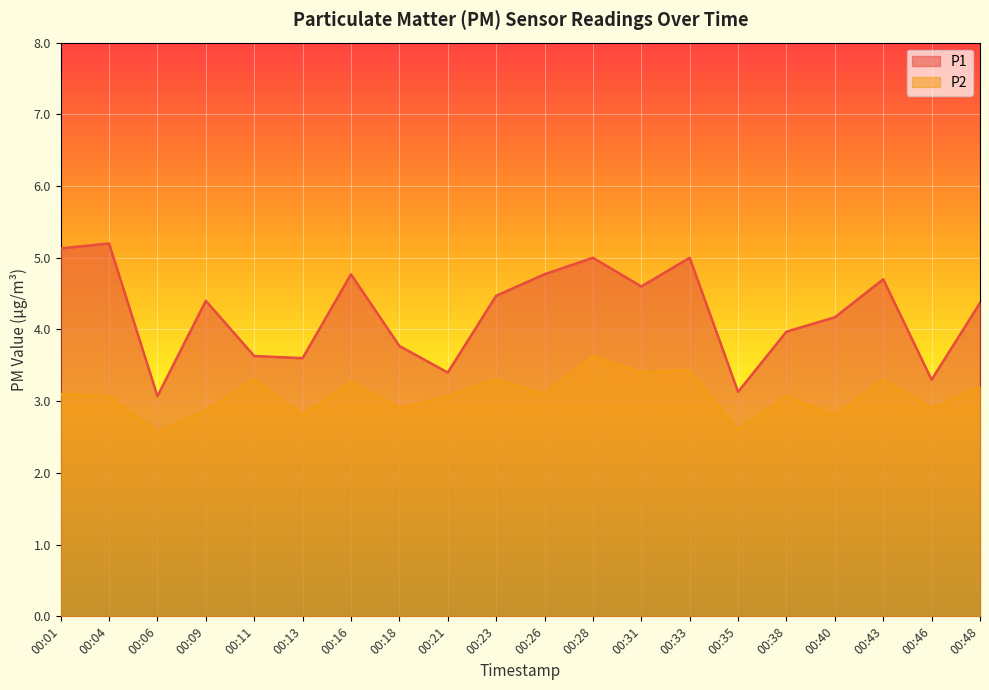

Count the number of data series in this chart.

2